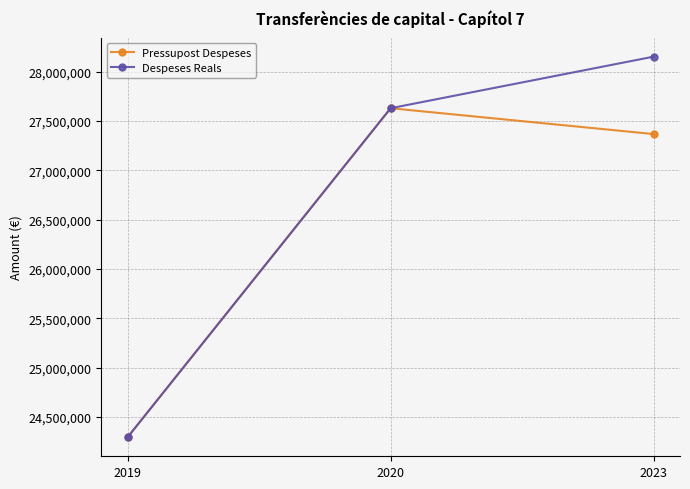

Reading left to right, list all the values displayed in this chart.

Pressupost Despeses: 2019=24293092.0	2020=27628922.0	2023=27366701.0
Despeses Reals: 2019=24293092.0	2020=27628922.7	2023=28151862.0